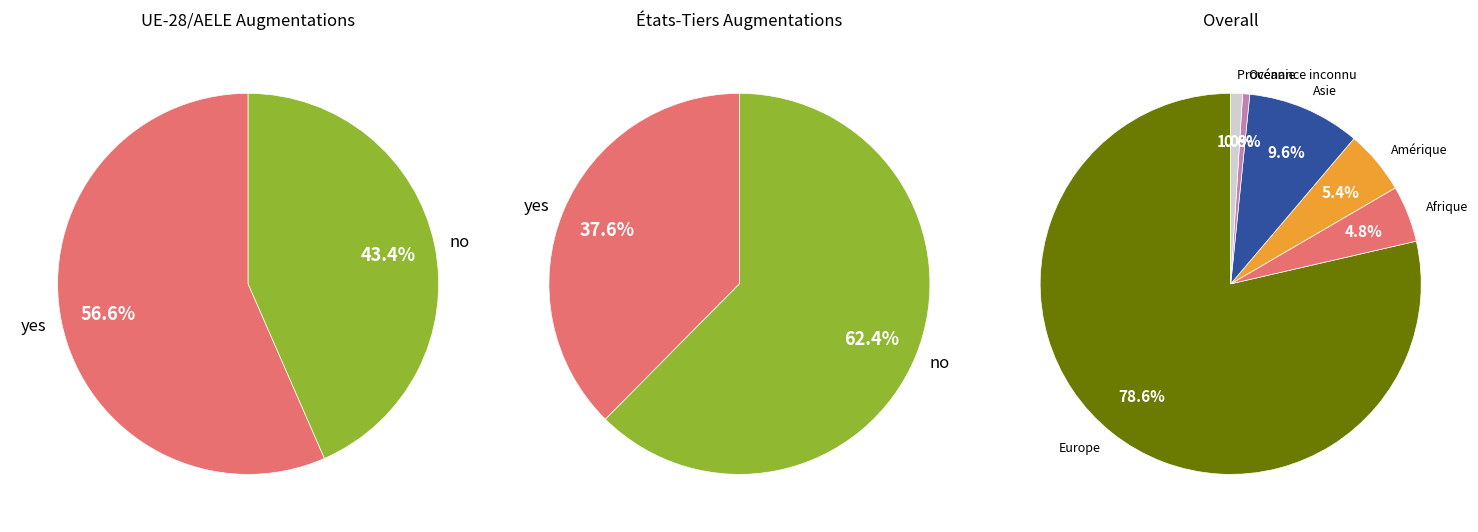

To the nearest percent, what is the combined percentage of Provenance inconnu and Europe?

80%